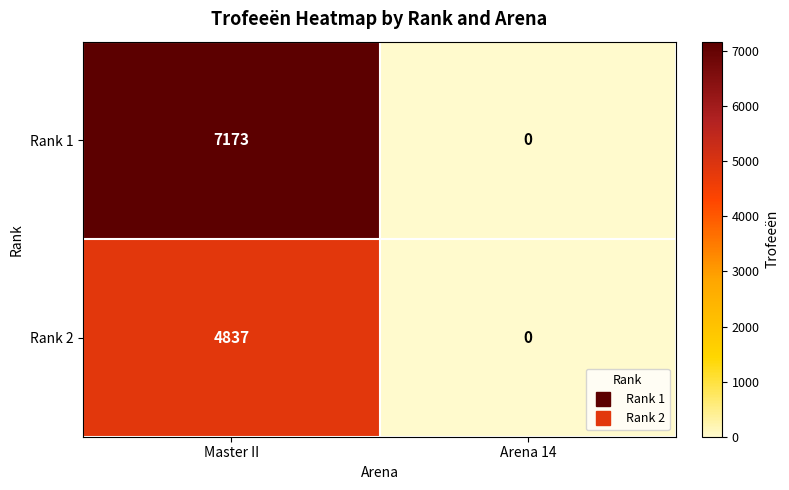

Rank the categories by Rank 2 value from highest to lowest.

Master II, Arena 14